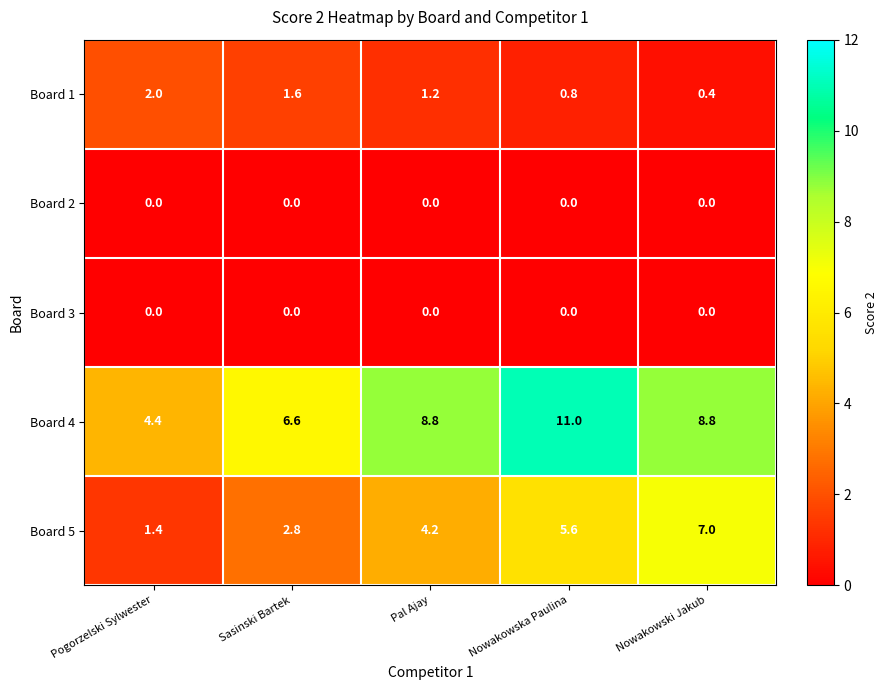

Reading left to right, list all the values displayed in this chart.

Board 1: Pogorzelski Sylwester=2.0	Sasinski Bartek=1.6	Pal Ajay=1.2	Nowakowska Paulina=0.8	Nowakowski Jakub=0.4
Board 2: Pogorzelski Sylwester=0.0	Sasinski Bartek=0.0	Pal Ajay=0.0	Nowakowska Paulina=0.0	Nowakowski Jakub=0.0
Board 3: Pogorzelski Sylwester=0.0	Sasinski Bartek=0.0	Pal Ajay=0.0	Nowakowska Paulina=0.0	Nowakowski Jakub=0.0
Board 4: Pogorzelski Sylwester=4.4	Sasinski Bartek=6.6	Pal Ajay=8.8	Nowakowska Paulina=11.0	Nowakowski Jakub=8.8
Board 5: Pogorzelski Sylwester=1.4	Sasinski Bartek=2.8	Pal Ajay=4.2	Nowakowska Paulina=5.6	Nowakowski Jakub=7.0